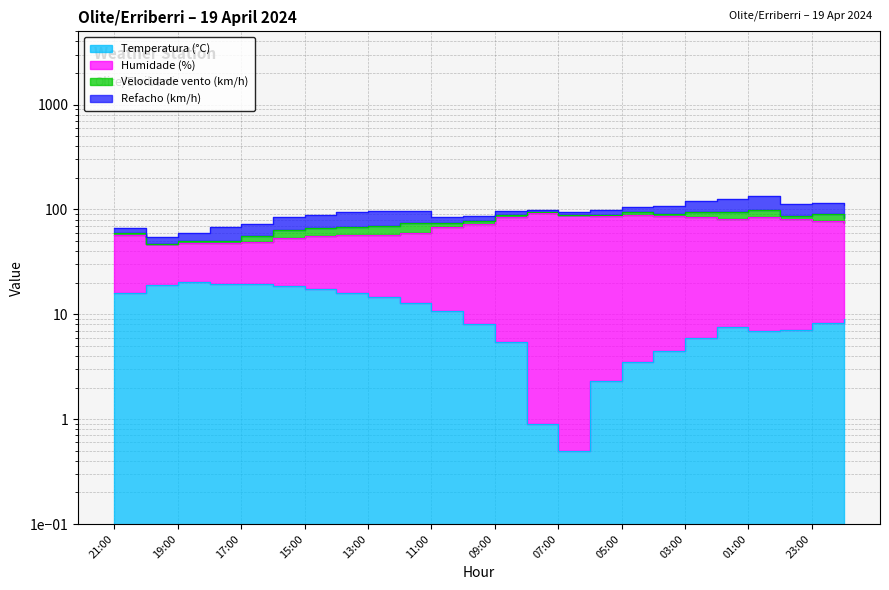

Is it true that Humidade (%) equals 20.9 at 11:00?

False